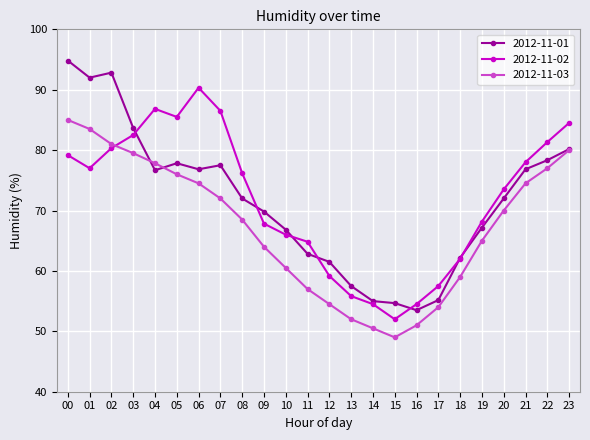

What is the difference between the highest and lowest values at 04?

10.2